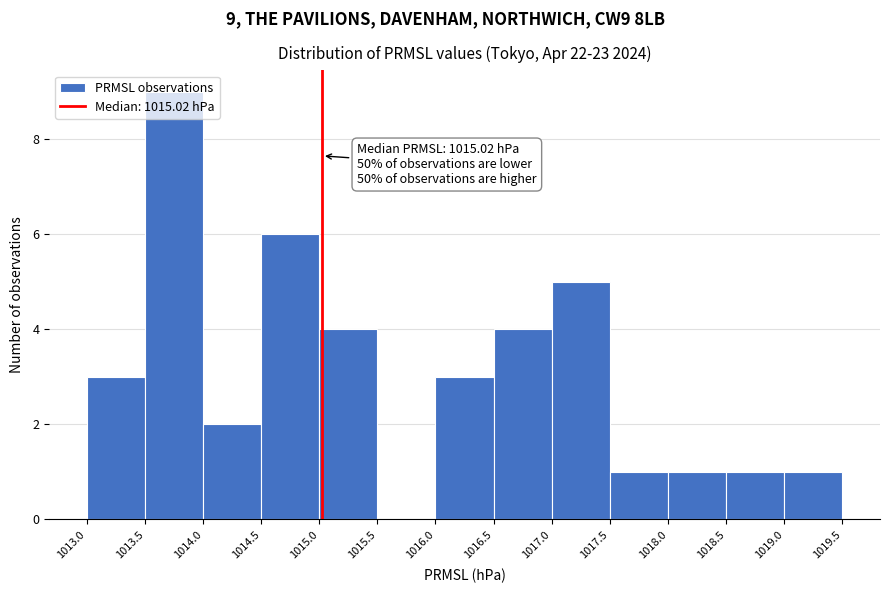

Which range on the x-axis has the tallest bar?

1013.5 to 1014.0